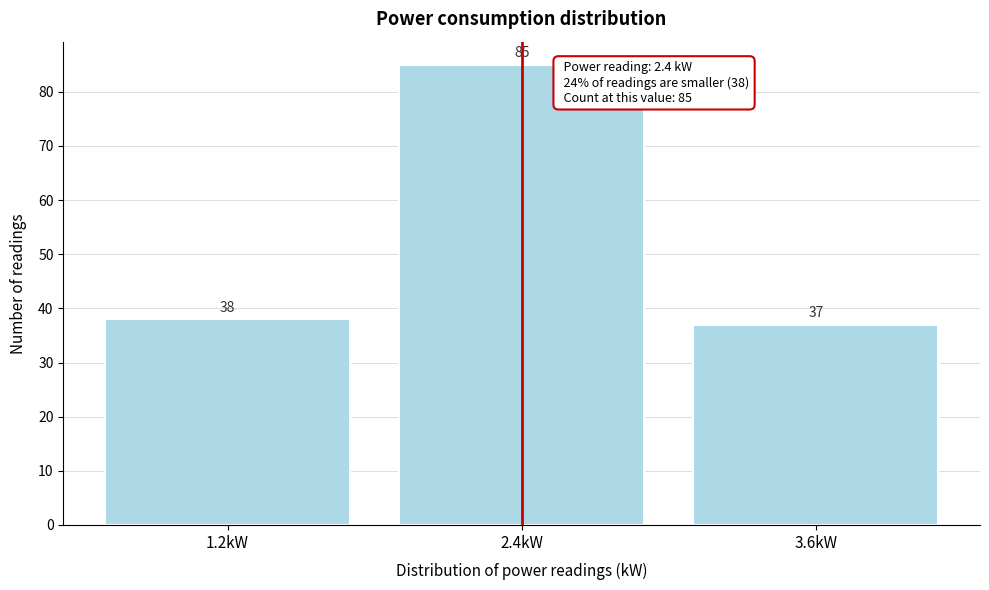

Over which range of the x-axis is the bar tallest?

1.8 to 3.0